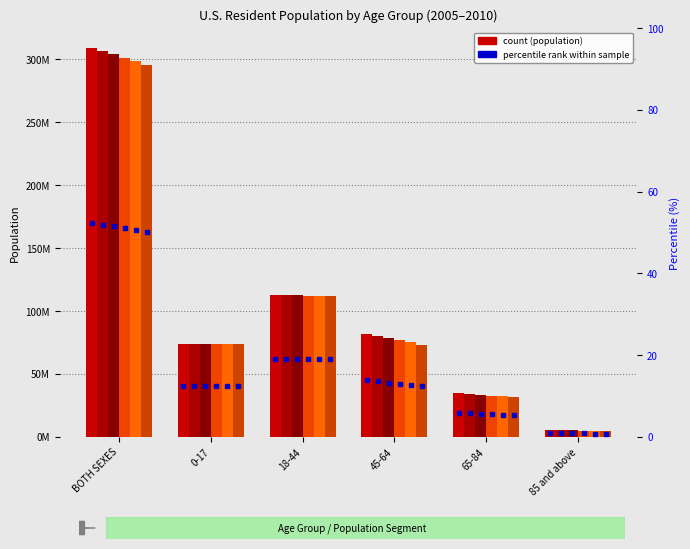

At which label does 2010 first exceed 81779634?

BOTH SEXES